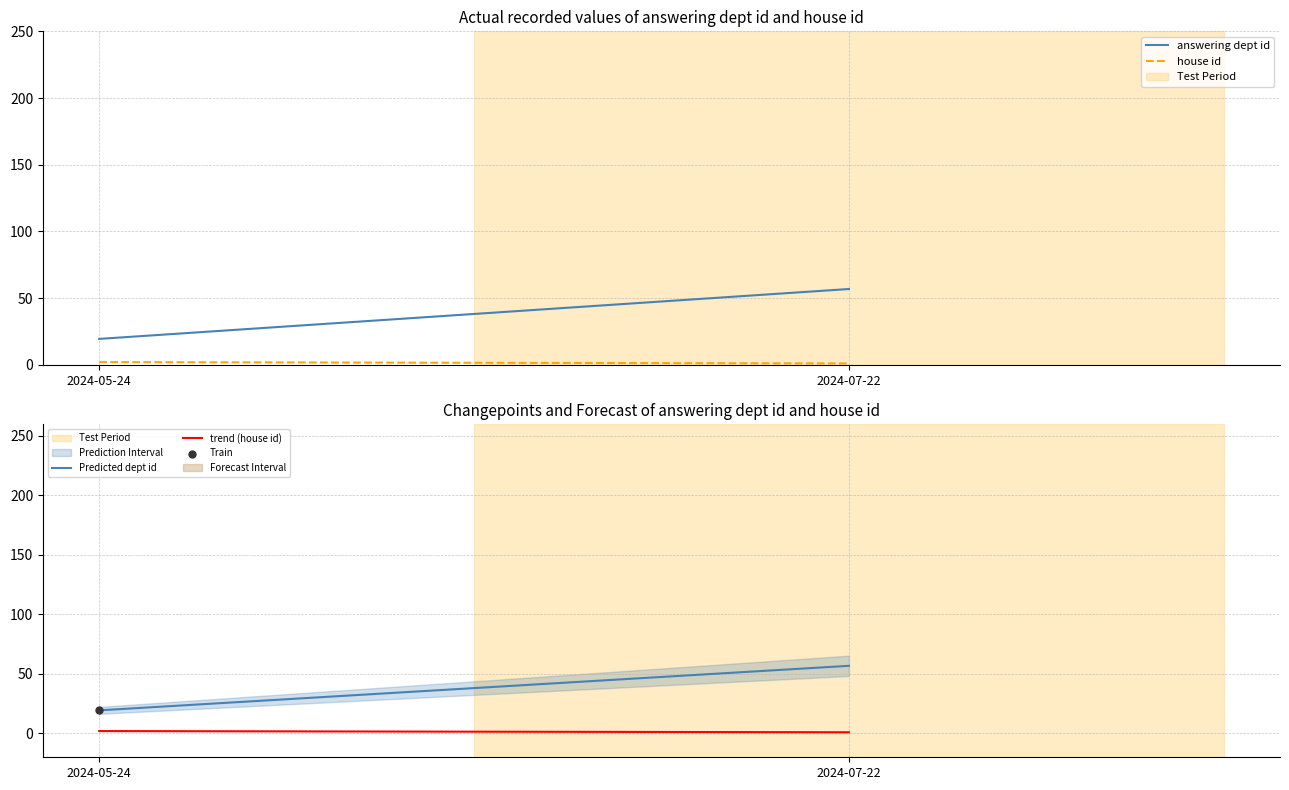

At which category is the sum across all series the highest?

2024-07-22